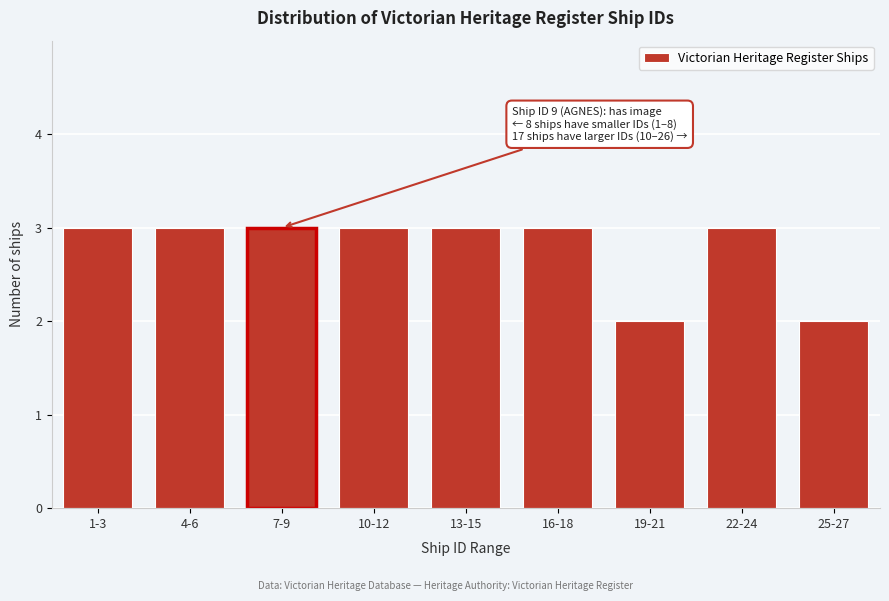

Reading right to left, list all the values displayed in this chart.

2	3	2	3	3	3	3	3	3